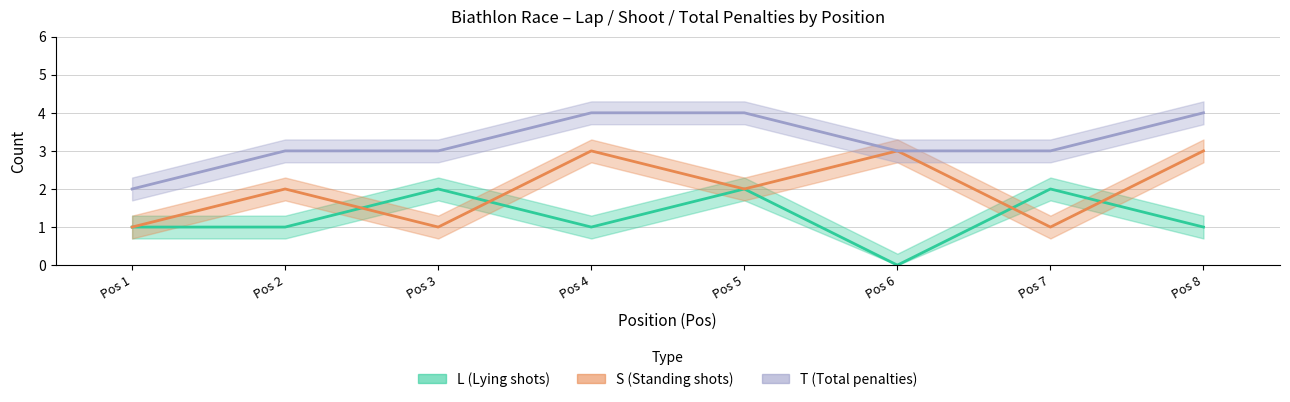

What are all the series names shown in the legend?

L, S, T